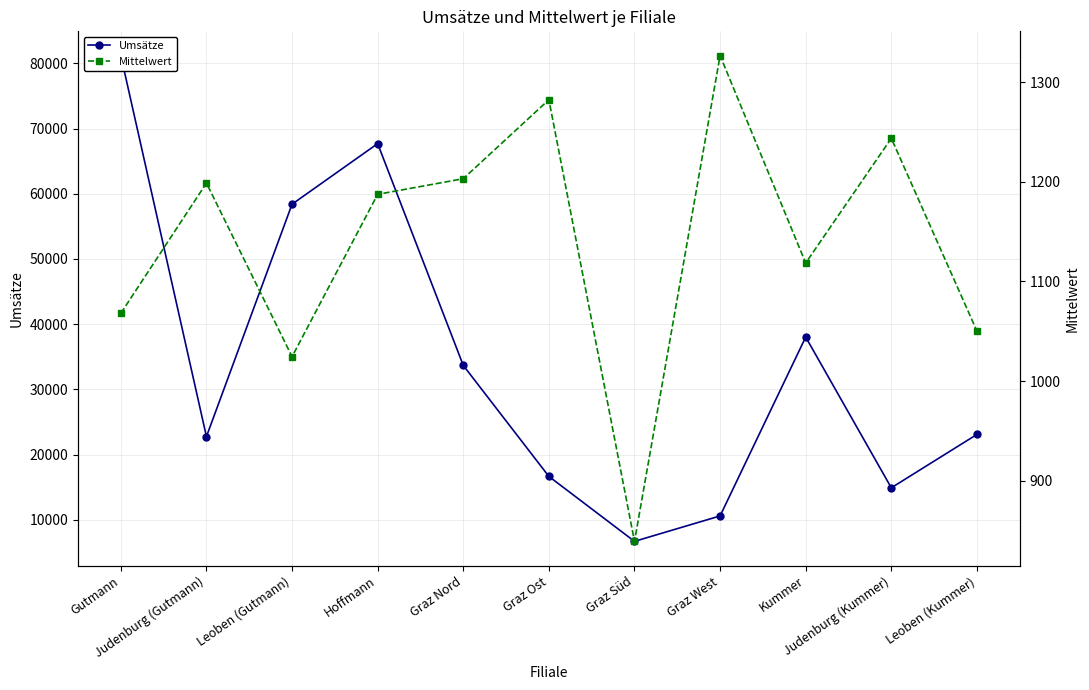

True or false: Umsätze has more than 1 interior local peaks.

True